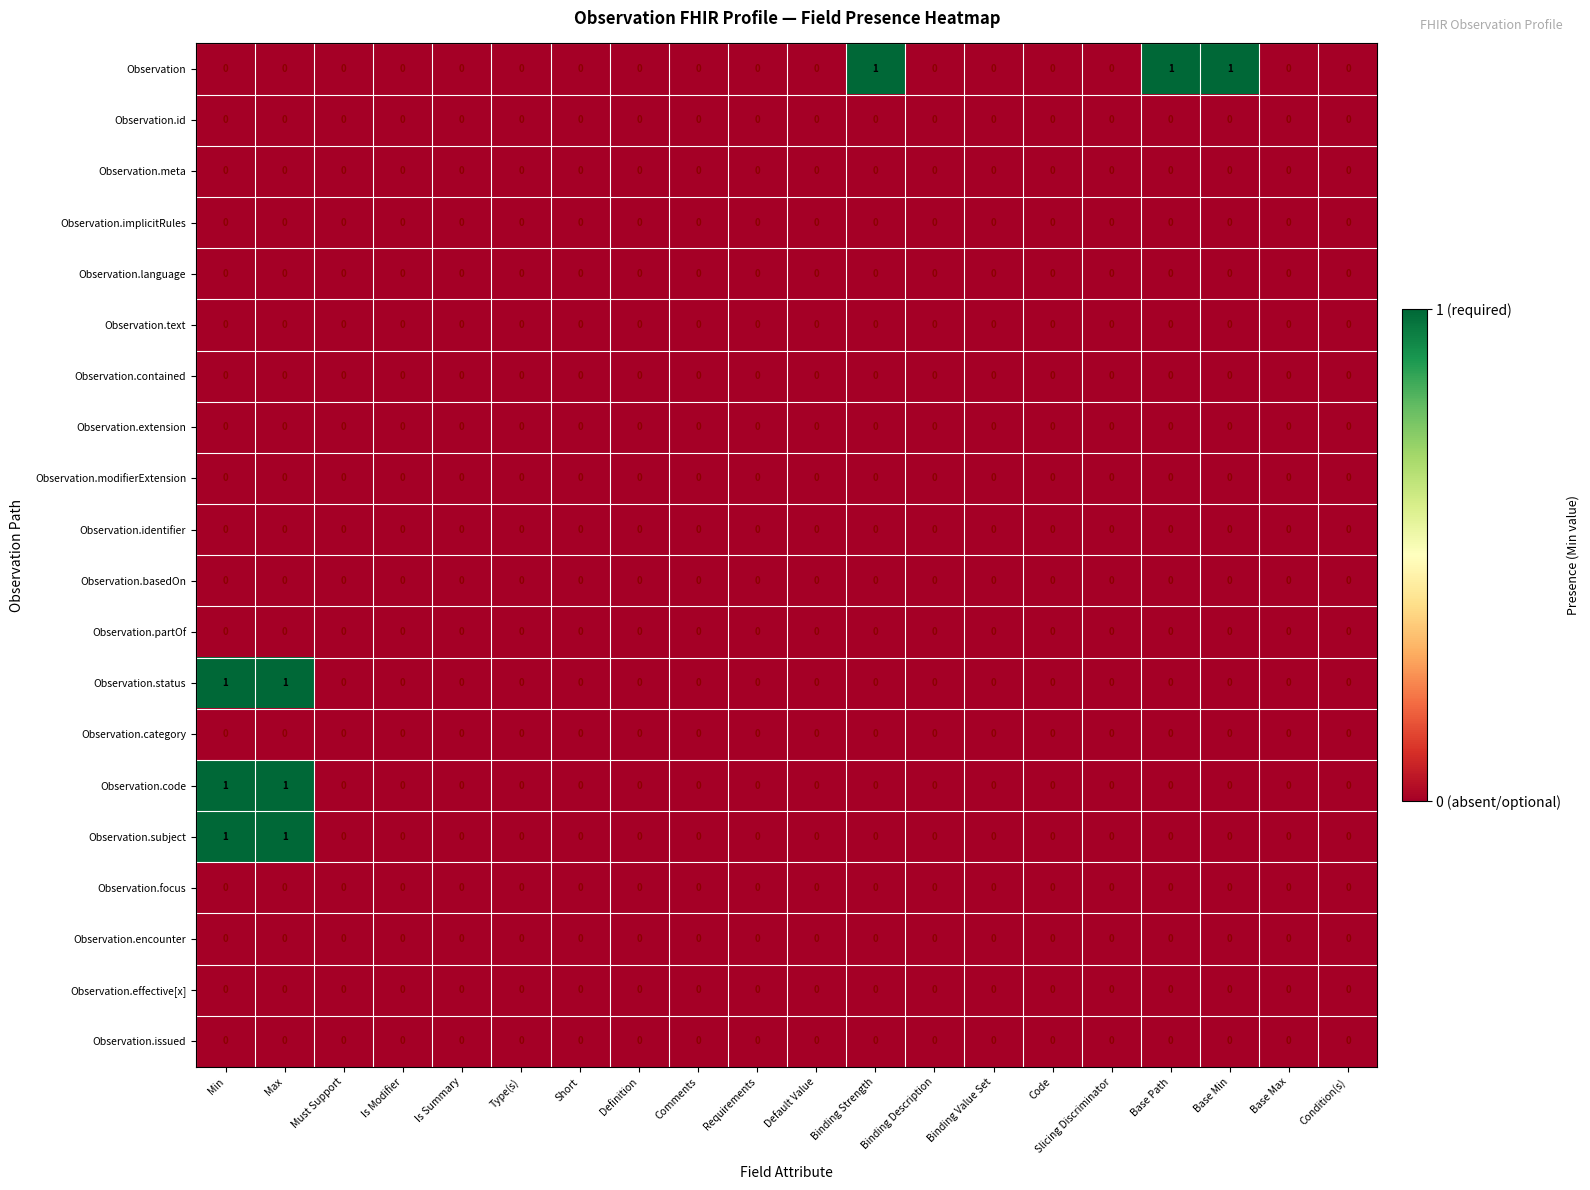

True or false: Observation.text has a value of 0 at Must Support.

True